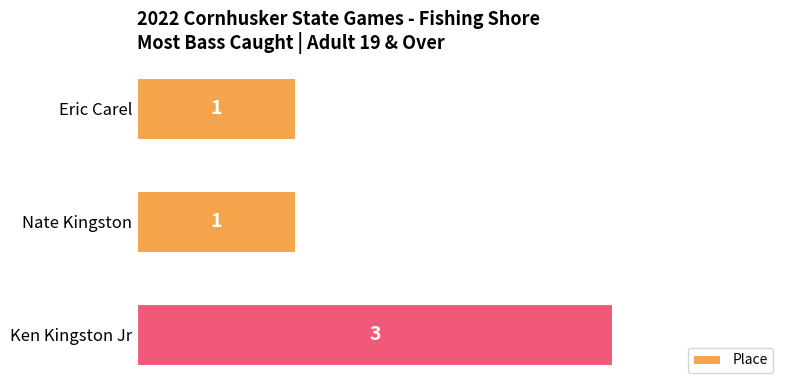

Count the values in the range 1 to 3.

3